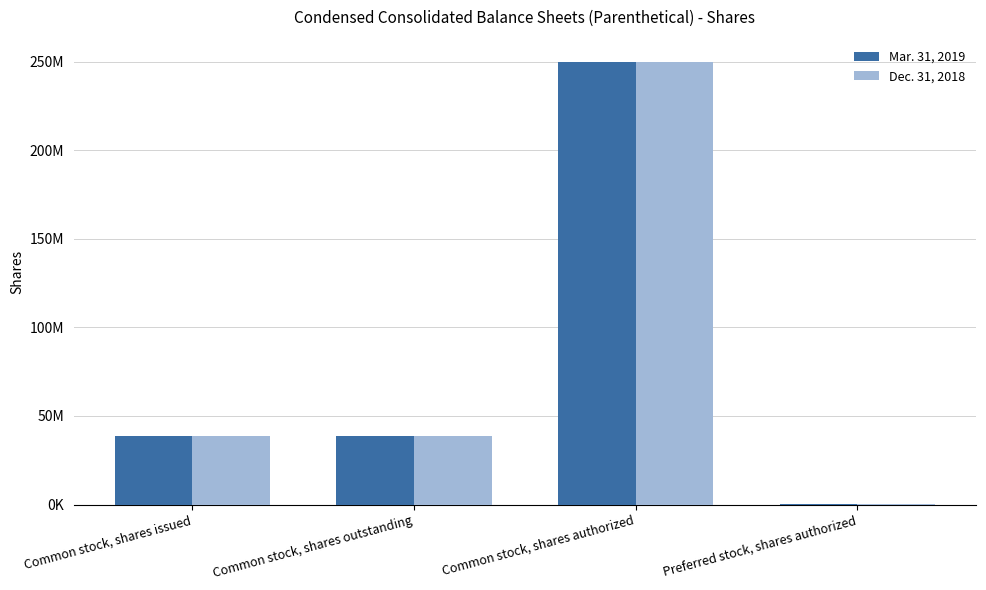

What is the difference between the highest and lowest values at Common stock, shares outstanding?

352000